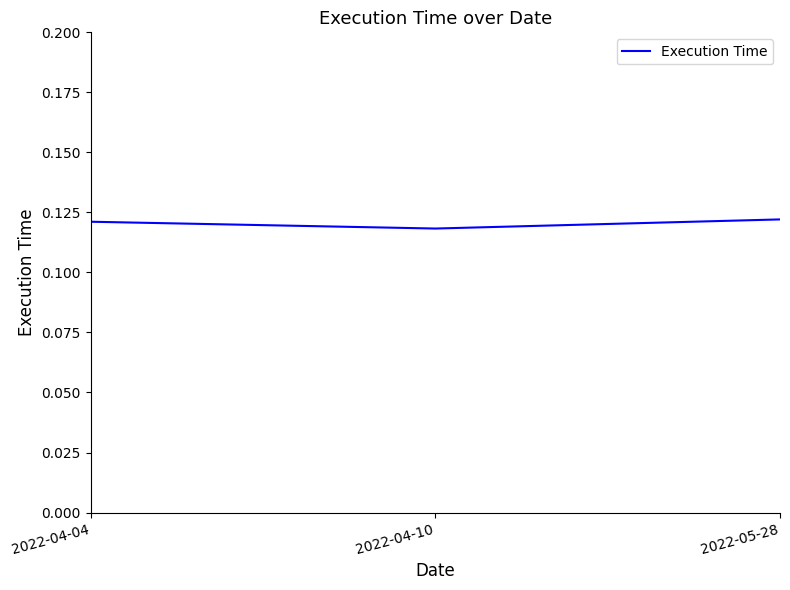

How many lines are shown in the chart?

1